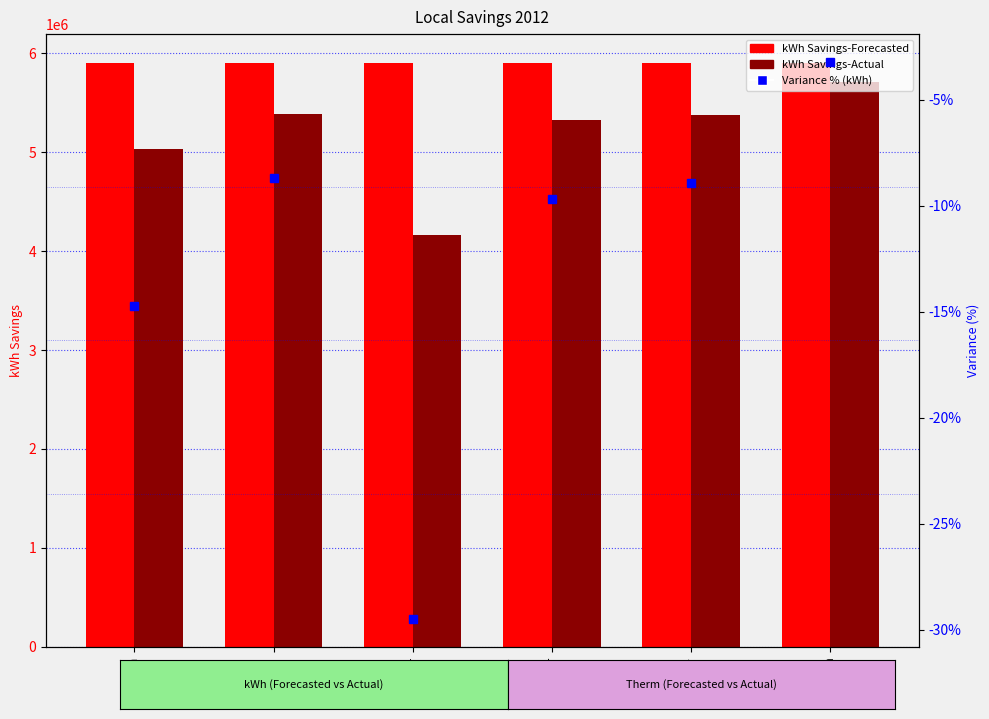

Reading left to right, what are all the values shown in this chart?

kWh Savings-Forecasted: Jan=5900235.7	Feb=5900235.7	Mar=5900235.7	Apr=5900235.7	May=5900235.7	Jun=5900235.7
kWh Savings-Actual: Jan=5030105.0	Feb=5388251.0	Mar=4160880.0	Apr=5328705.0	May=5374176.0	Jun=5710377.0
Variance % (kWh): Jan=-14.7	Feb=-8.7	Mar=-29.5	Apr=-9.7	May=-8.9	Jun=-3.2